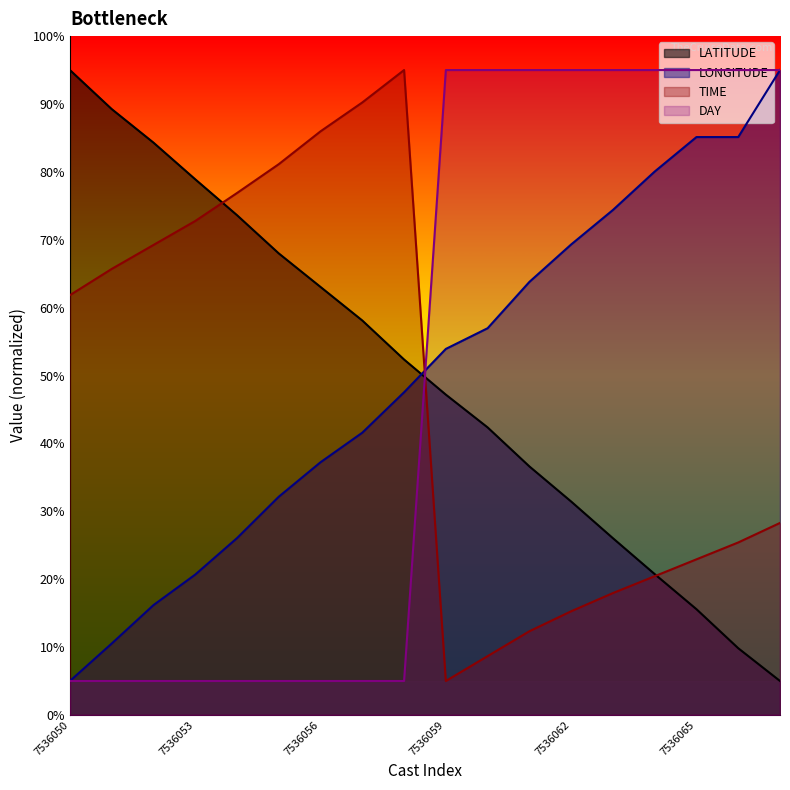

What is the difference between the highest and lowest values at 7536057?

85.2